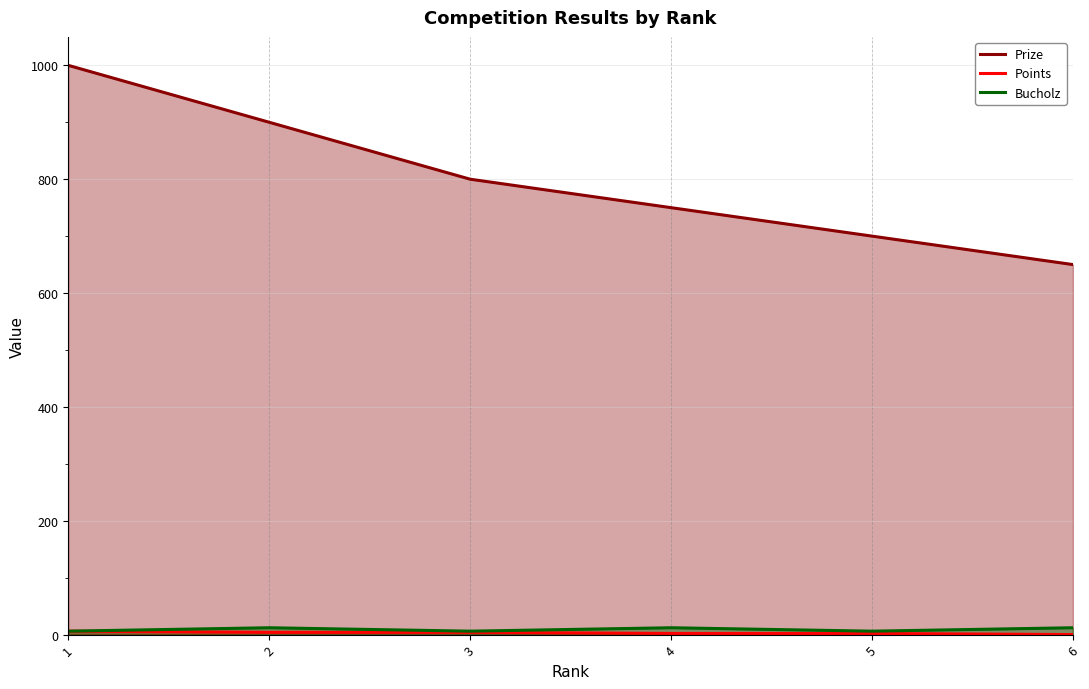

What is the difference between the highest and lowest values at 4?

748